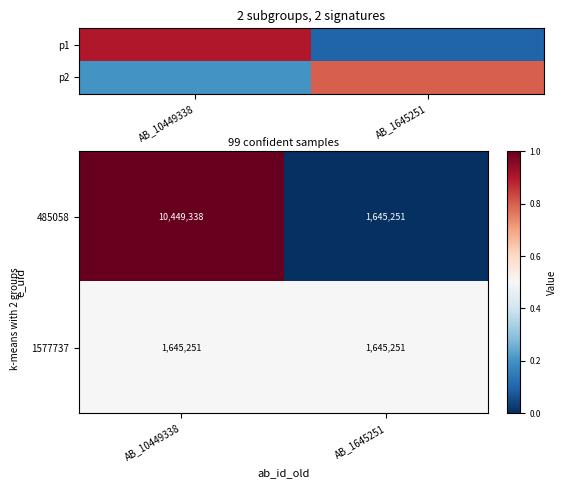

True or false: 1577737 has a value of 1121932 at AB_1645251.

False